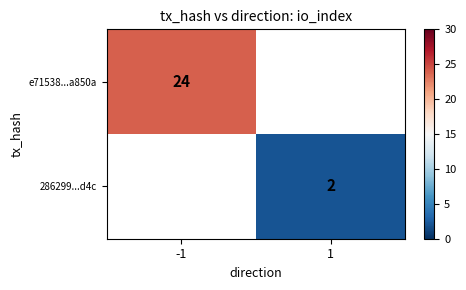

The e71538...a850a series shows 24 at -1. True or false?

True